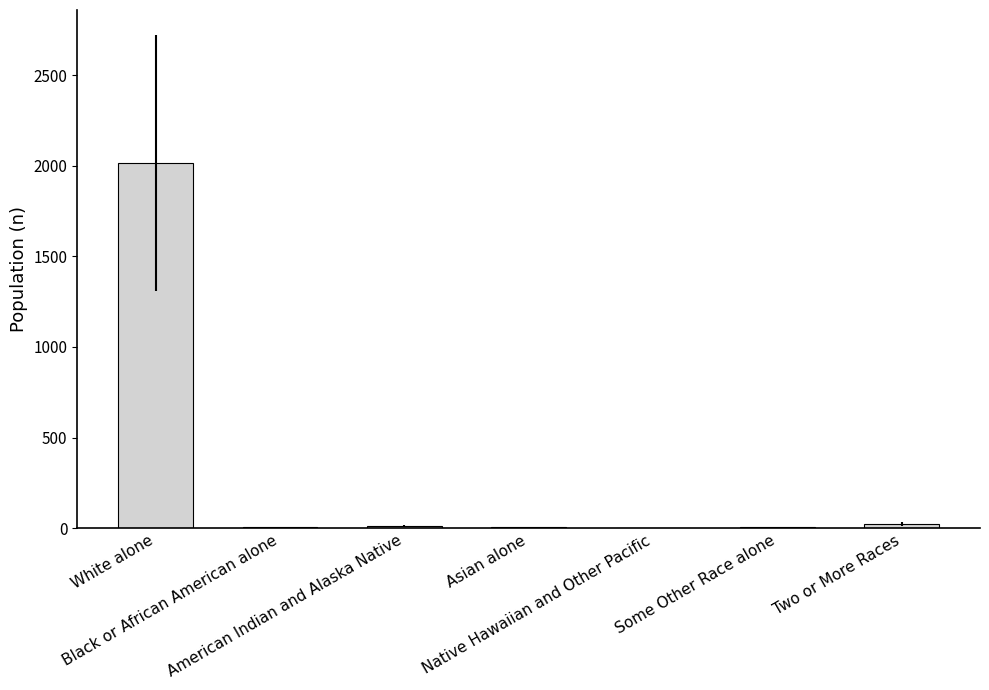

What is the greatest value displayed?

2016